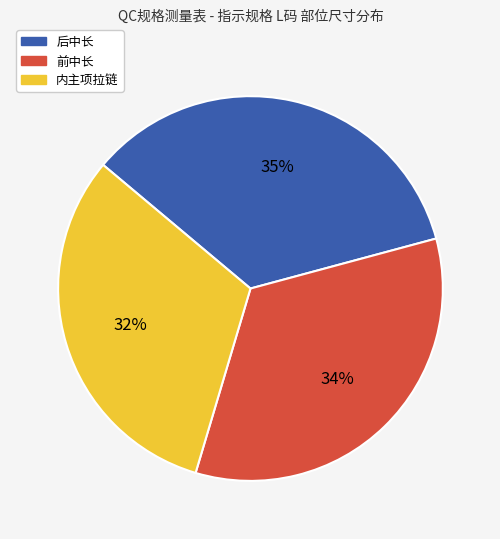

What percentage is the 前中长 slice, to the nearest percent?

34%